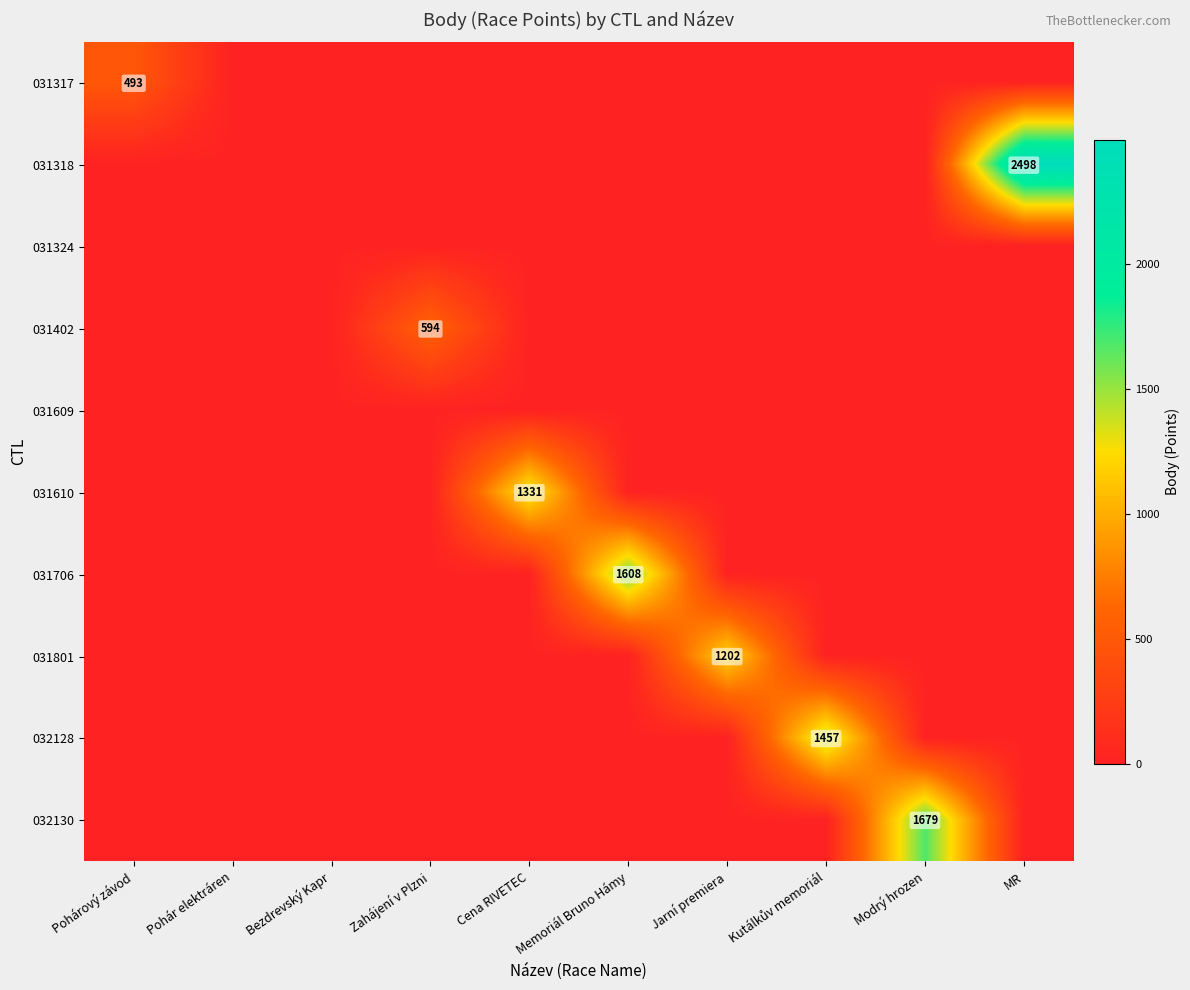

At how many categories does at least one series exceed 924?

6